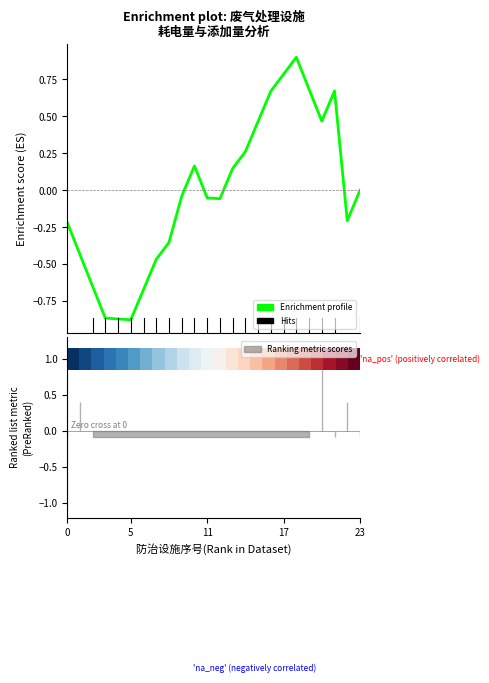

What is the greatest value displayed?

1.0